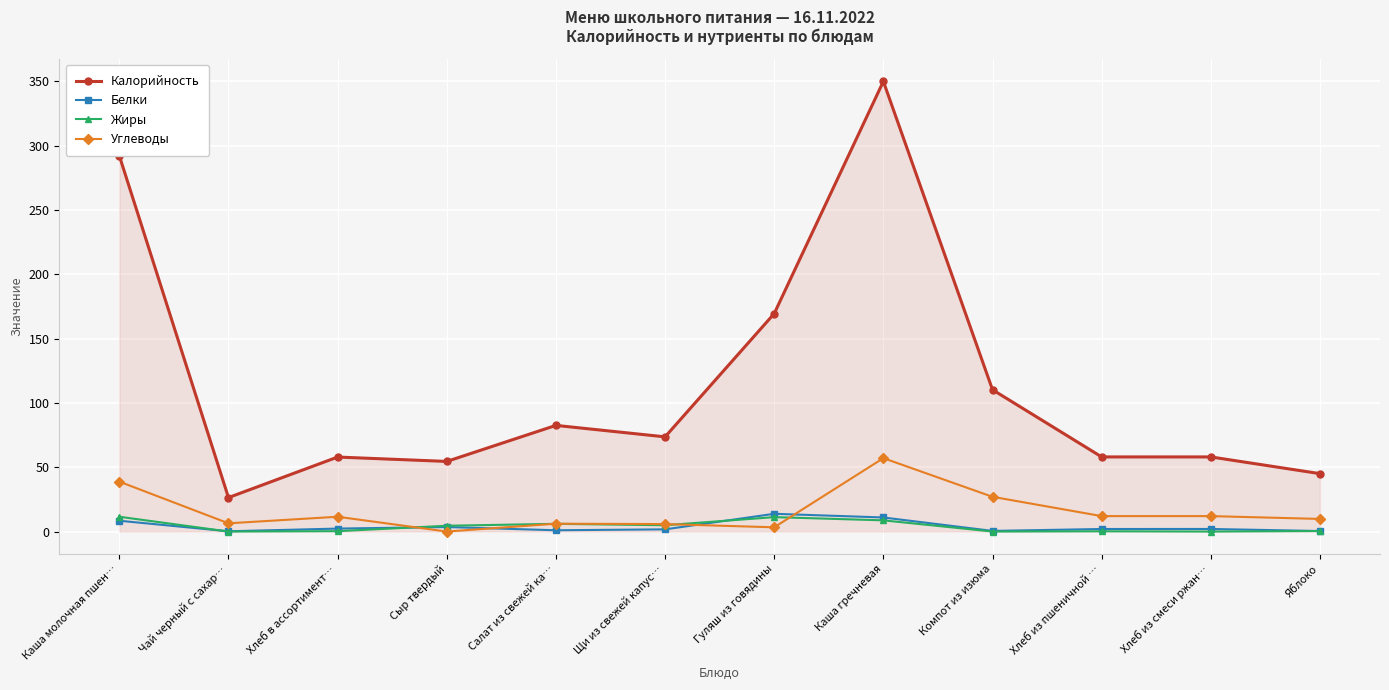

Which series changed the most between Чай черный с сахар… and Каша гречневая?

Калорийность